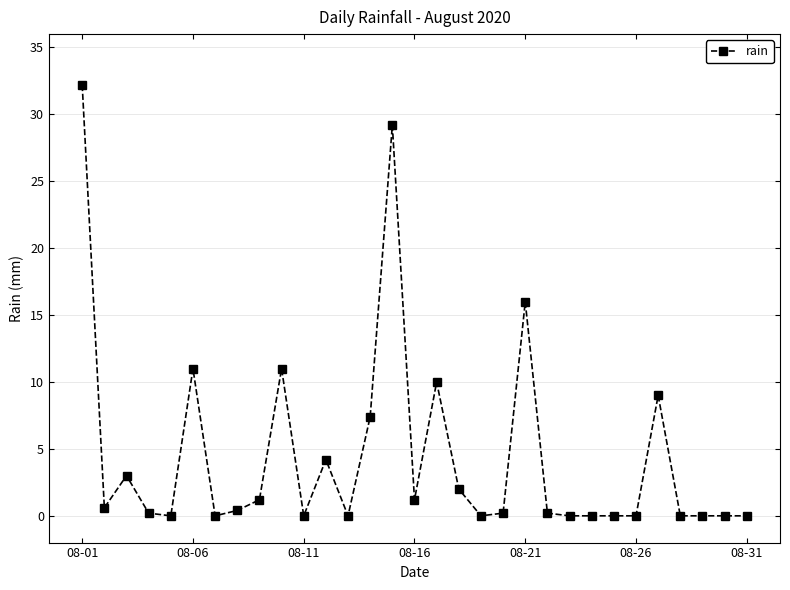

True or false: the data has more than 1 interior local peaks.

True